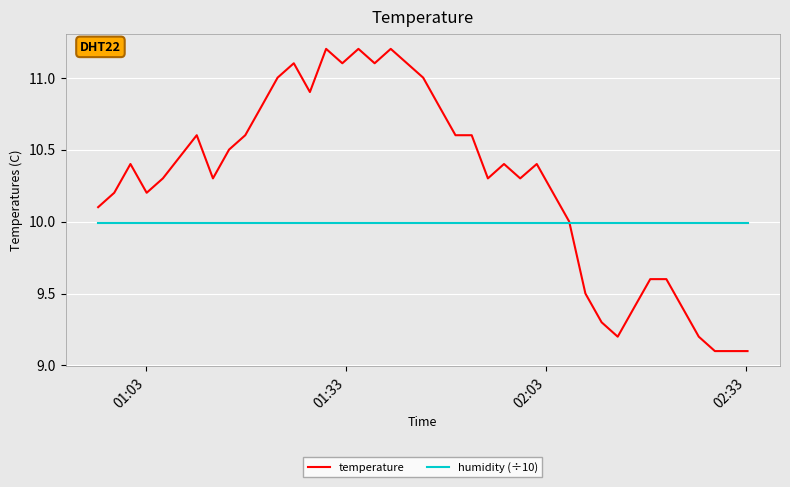

Which series has the largest range (max minus min)?

temperature